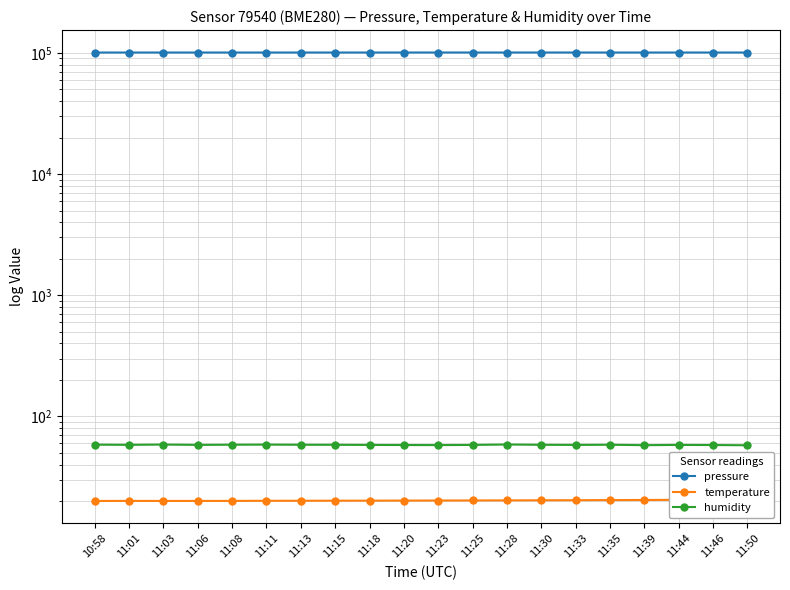

Reading left to right, what are all the values shown in this chart?

pressure: 10:58=100738.9	11:01=100750.5	11:03=100751.5	11:06=100757.8	11:08=100751.4	11:11=100746.5	11:13=100758.2	11:15=100758.9	11:18=100751.4	11:20=100765.8	11:23=100773.7	11:25=100766.2	11:28=100766.8	11:30=100771.0	11:33=100765.3	11:35=100754.9	11:39=100753.7	11:44=100768.5	11:46=100759.9	11:50=100760.7
temperature: 10:58=20.1	11:01=20.1	11:03=20.1	11:06=20.1	11:08=20.1	11:11=20.1	11:13=20.1	11:15=20.1	11:18=20.2	11:20=20.2	11:23=20.2	11:25=20.2	11:28=20.3	11:30=20.3	11:33=20.3	11:35=20.4	11:39=20.4	11:44=20.5	11:46=20.5	11:50=20.5
humidity: 10:58=58.4	11:01=58.2	11:03=58.5	11:06=58.2	11:08=58.4	11:11=58.5	11:13=58.3	11:15=58.3	11:18=58.1	11:20=58.0	11:23=58.0	11:25=58.1	11:28=58.6	11:30=58.3	11:33=58.2	11:35=58.3	11:39=57.9	11:44=58.1	11:46=58.0	11:50=57.8